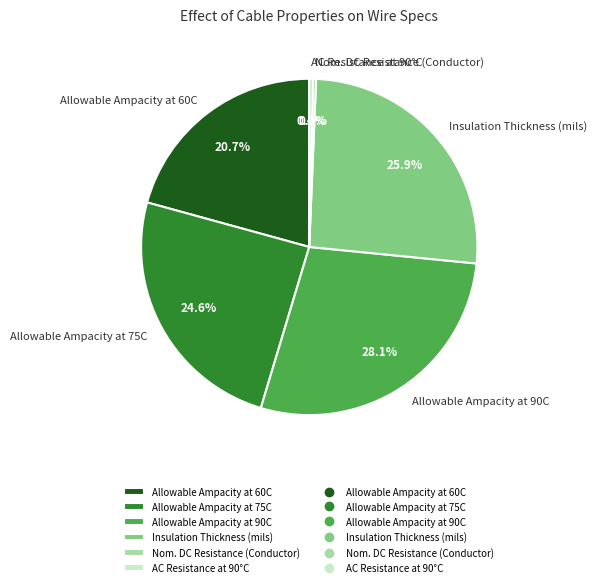

Count the number of slices in the pie.

6